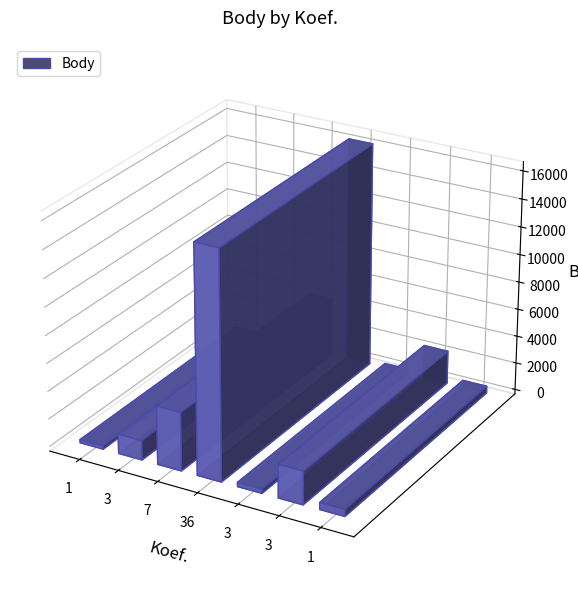

List the labels in order of value, smallest first.

1, 3, 1, 3, 3, 7, 36